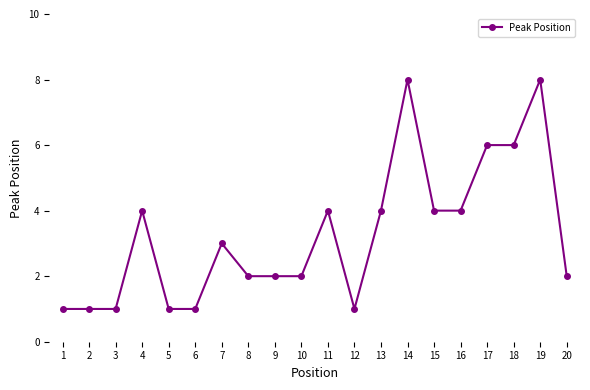

What is the difference between the maximum and minimum values?

7